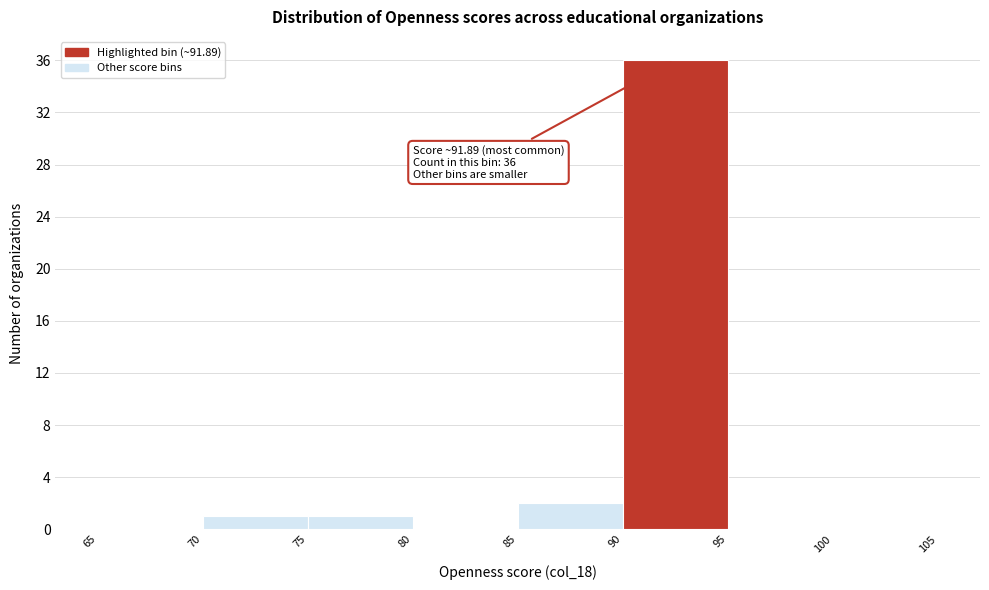

Which range on the x-axis has the tallest bar?

90 to 95